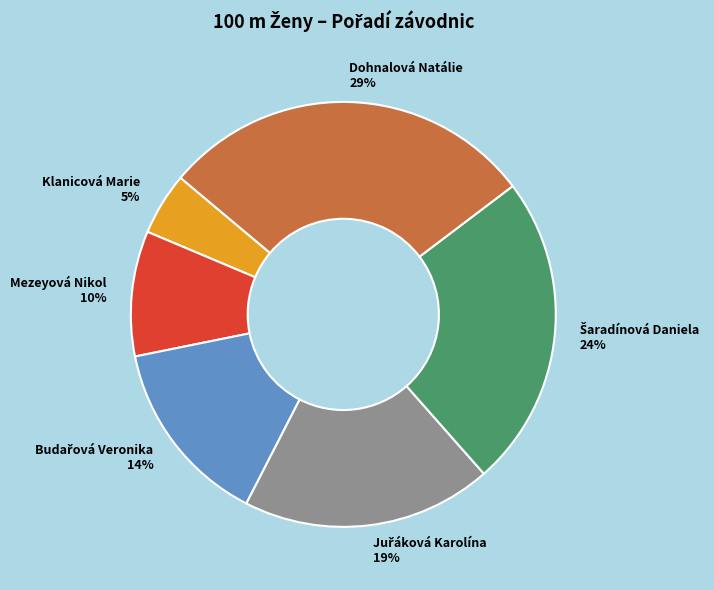

To the nearest percent, what percentage of the pie is Dohnalová Natálie?

29%